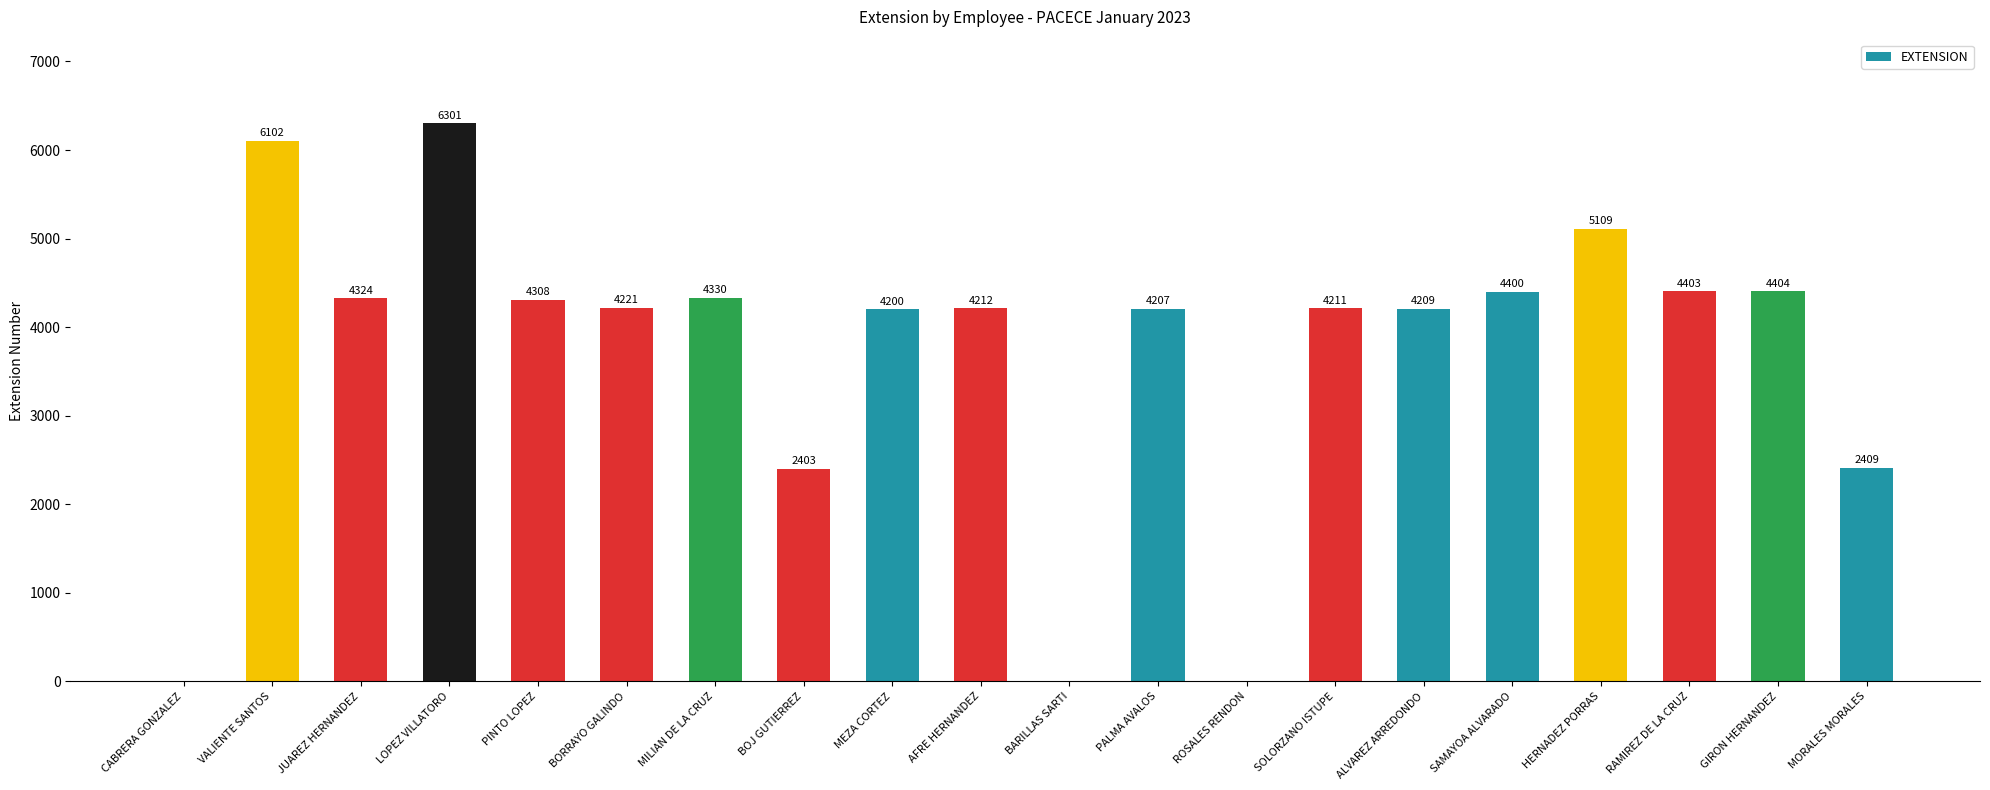

True or false: the data shows 4221 at BORRAYO GALINDO.

True